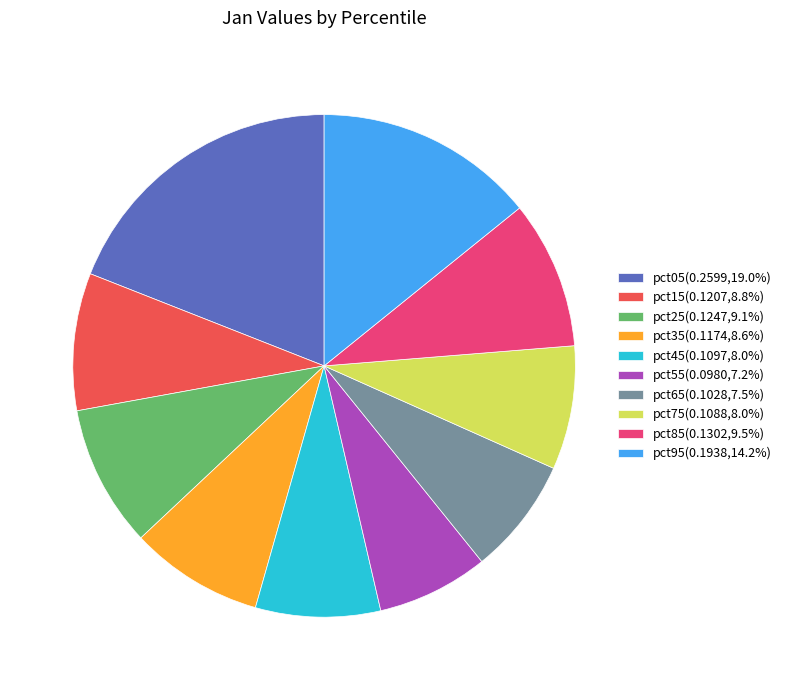

Does any single category account for the majority?

No